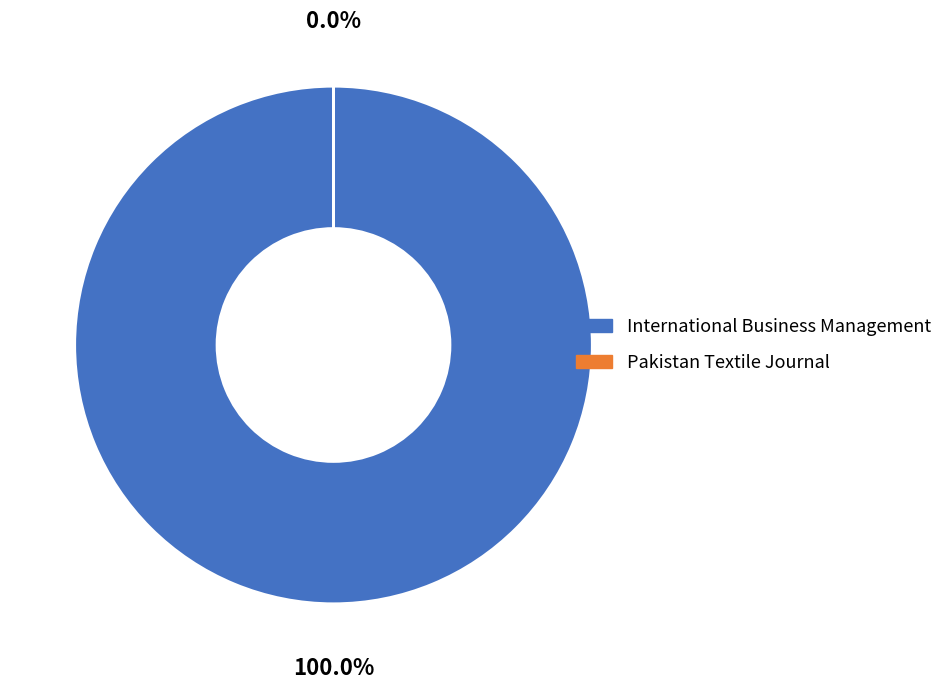

How many slices are in this pie chart?

2